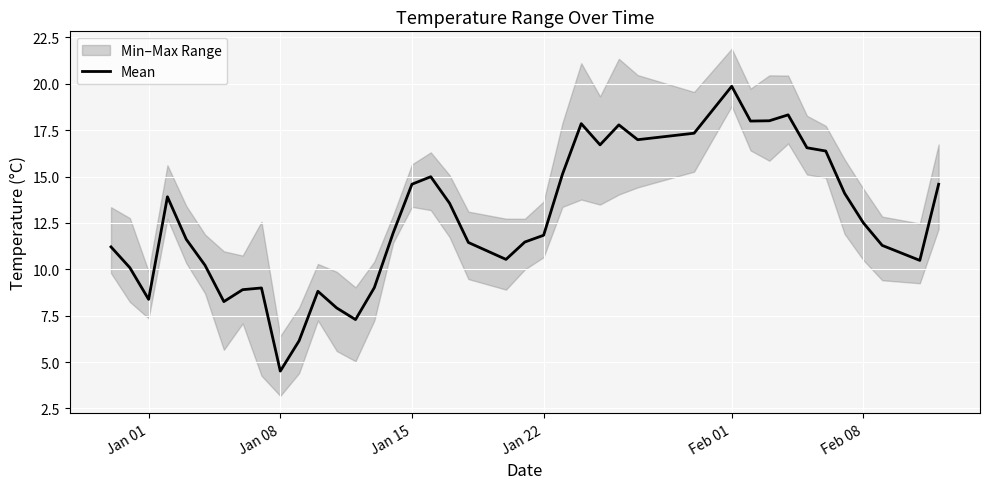

Reading right to left, extract all data points from this chart.

14.6	10.5	11.3	12.5	14.1	16.4	16.6	18.3	18.0	18.0	19.9	17.3	17.0	17.8	16.7	17.9	15.1	11.8	11.5	10.5	11.4	13.6	15.0	14.6	12.0	9.0	7.3	7.9	8.8	6.1	4.5	9.0	8.9	8.3	10.2	11.6	13.9	8.4	10.1	11.2